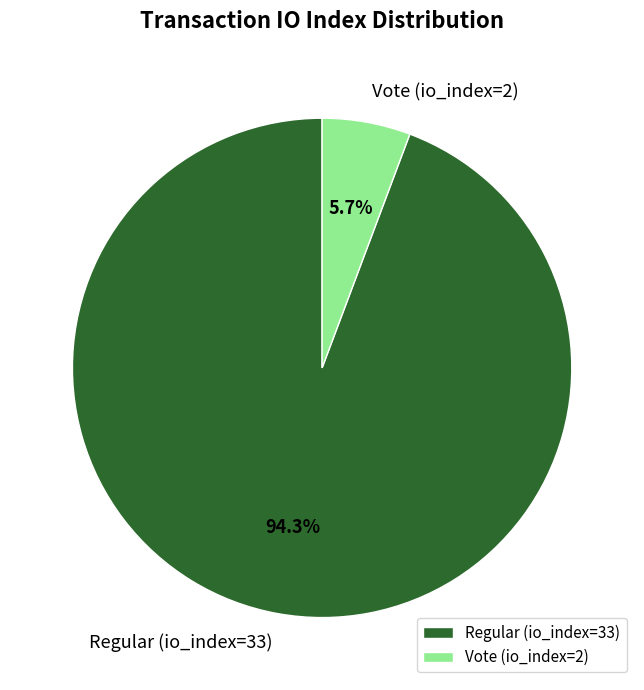

Which has a higher value, Vote (io_index=2) or Regular (io_index=33)?

Regular (io_index=33)